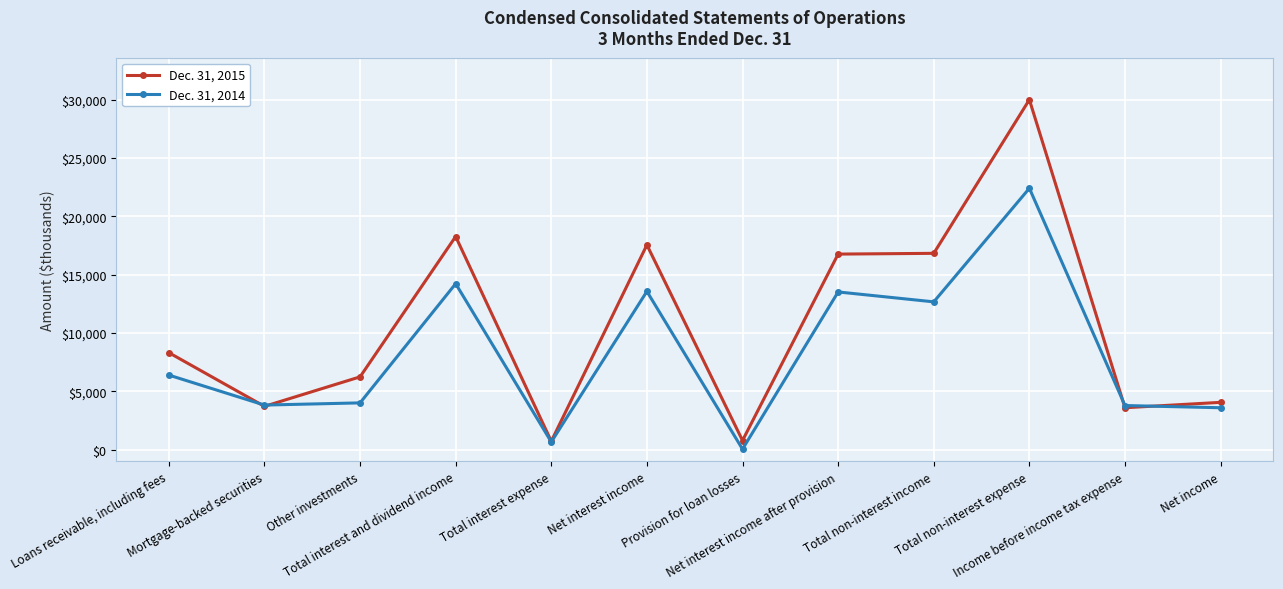

At which category does Dec. 31, 2014 reach its first local peak?

Total interest and dividend income